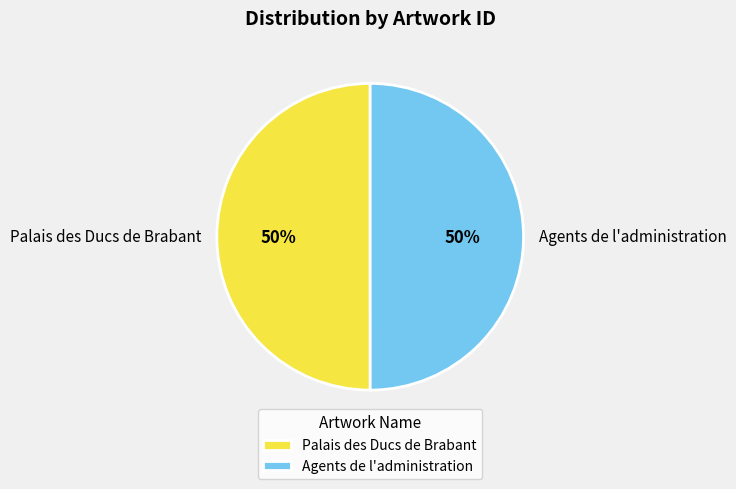

How many slices are in this pie chart?

2